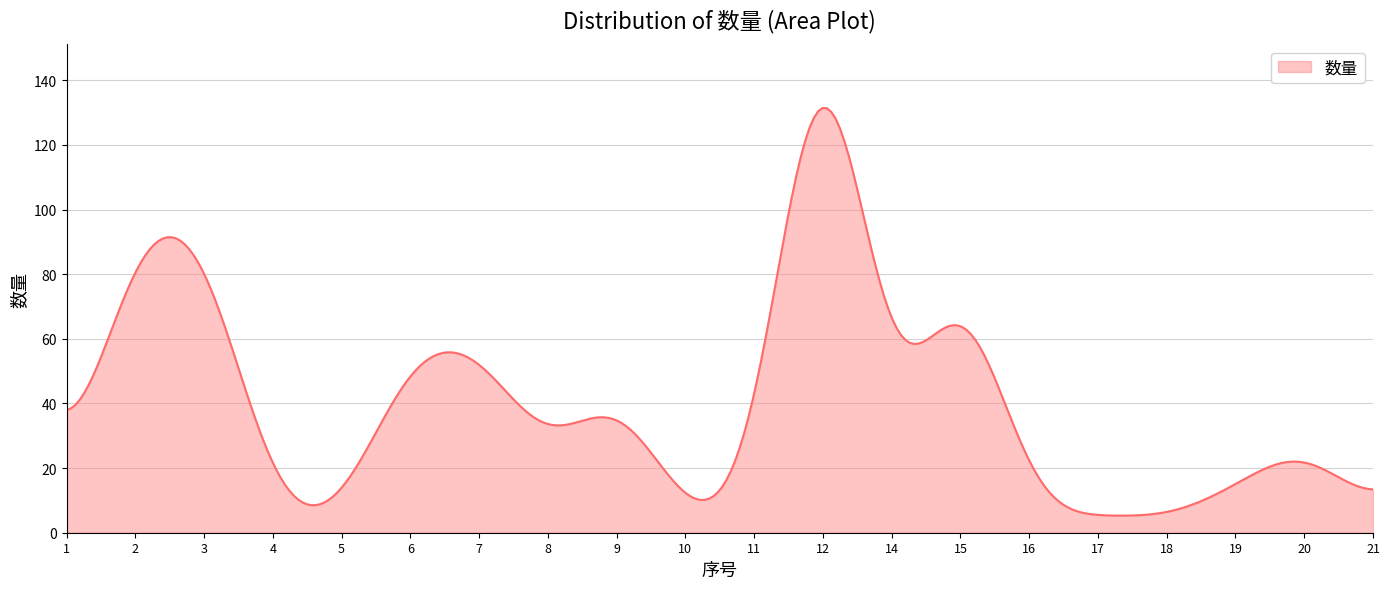

What is the minimum value shown in the chart?

5.3